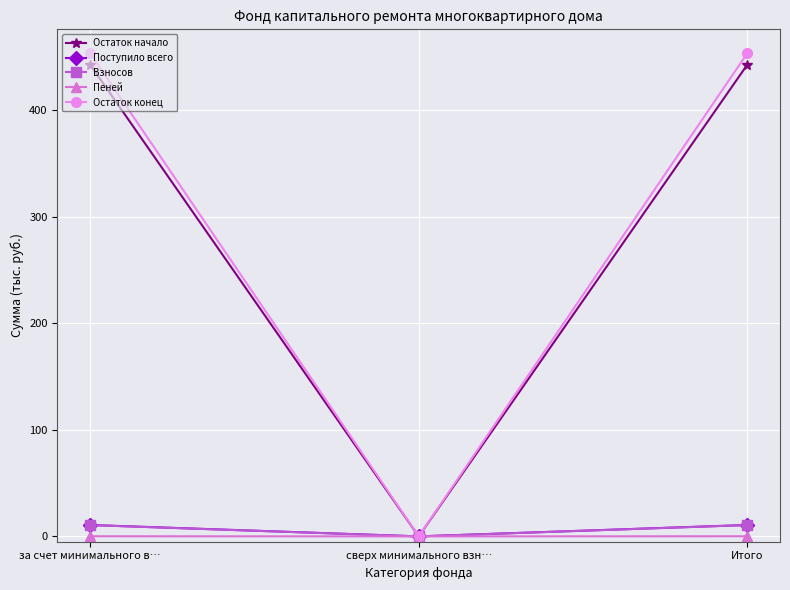

Which series has the widest spread of values?

Остаток конец